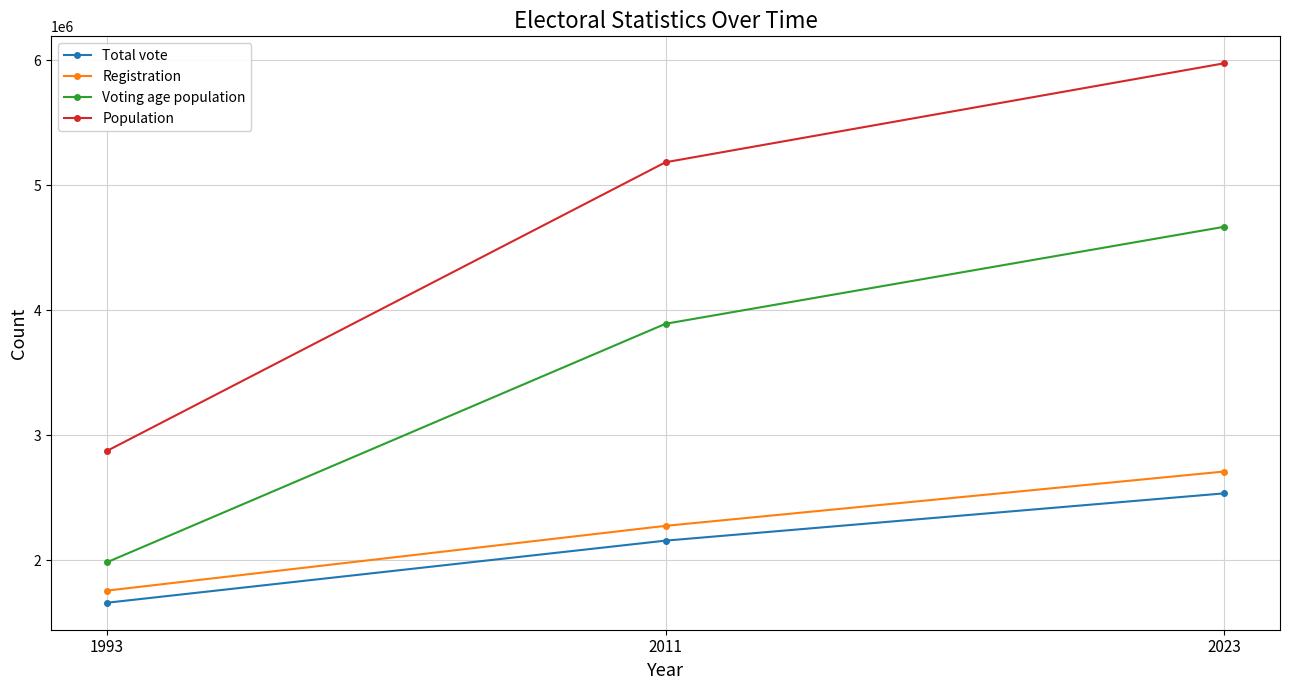

Between 1993 and 2023, which series saw the biggest shift?

Population